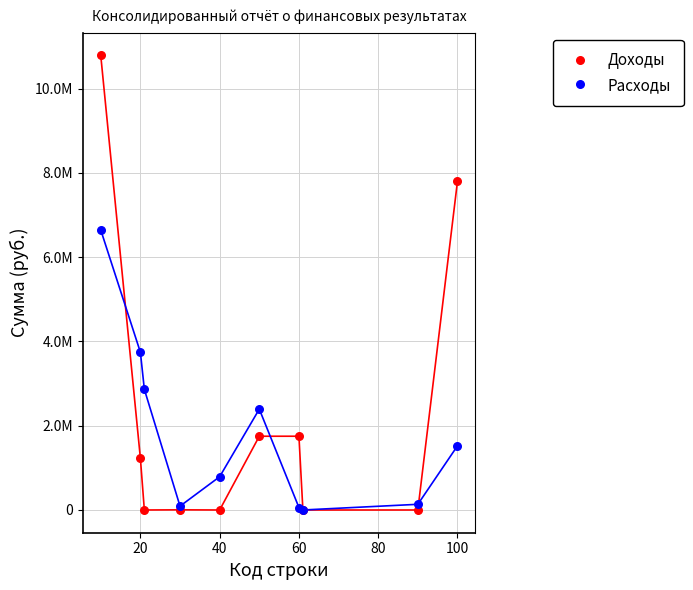

What are all the series names shown in the legend?

Доходы, Расходы